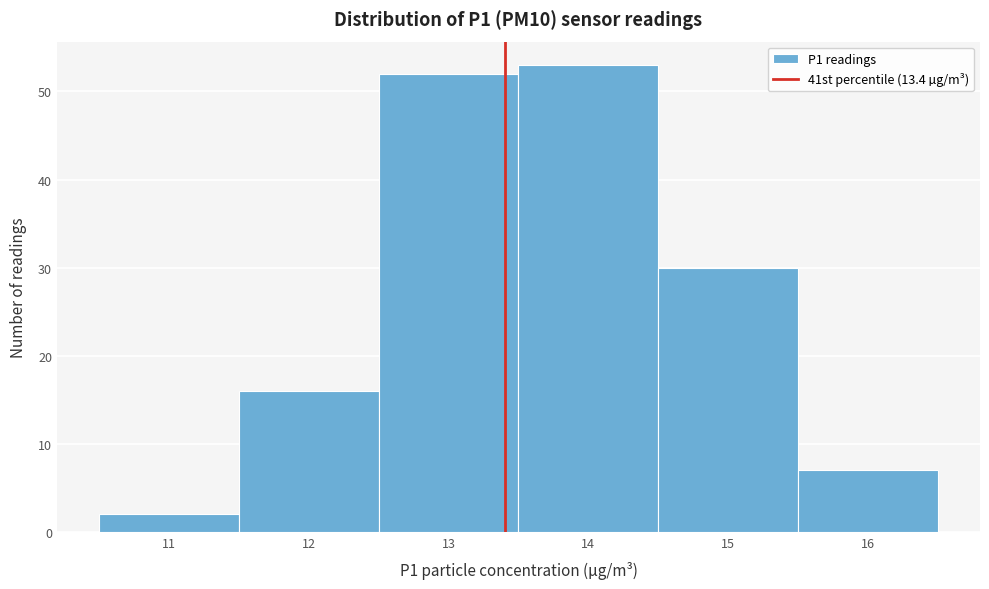

What is the height of the bar covering 15.5 to 16.5 on the x-axis? The values are not printed on the chart, so give them approximately, as read against the axis.

7